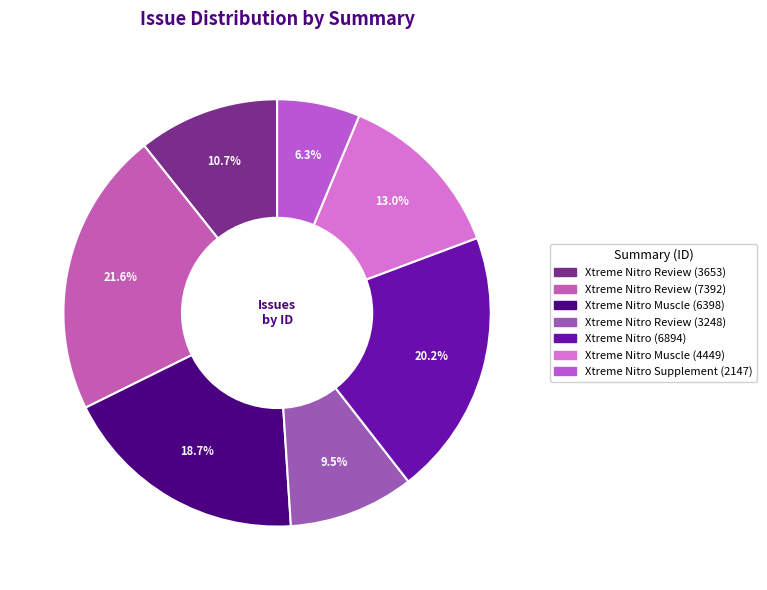

To the nearest percent, what portion does Xtreme Nitro Review (7392) represent?

22%